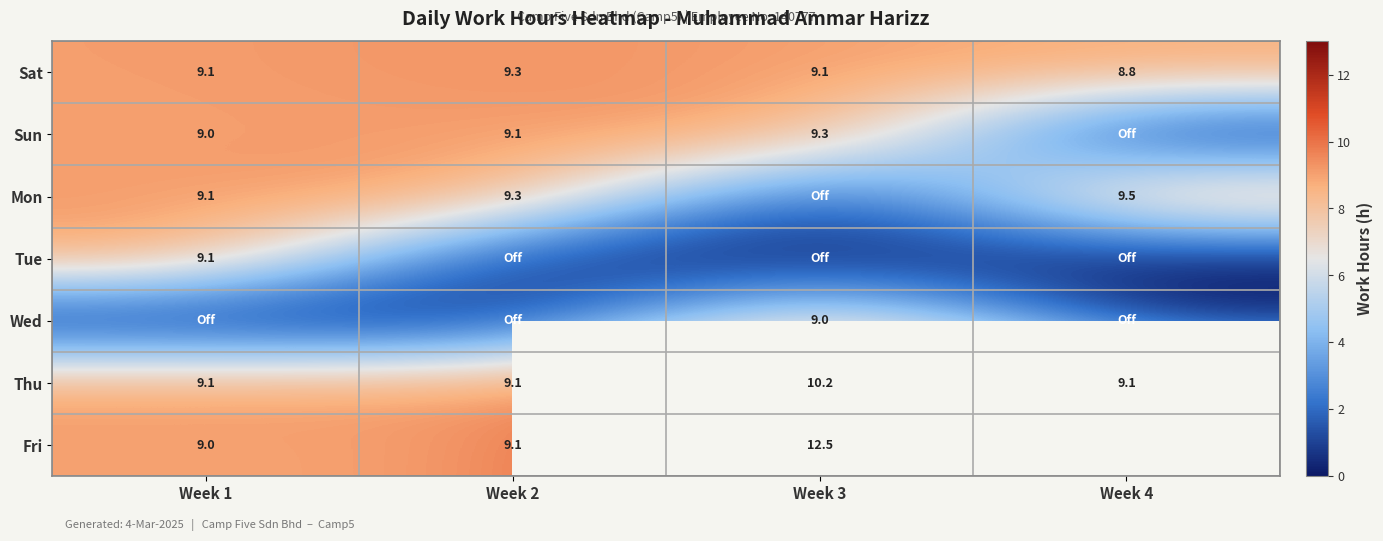

What is the highest value of the Sat series?

9.3